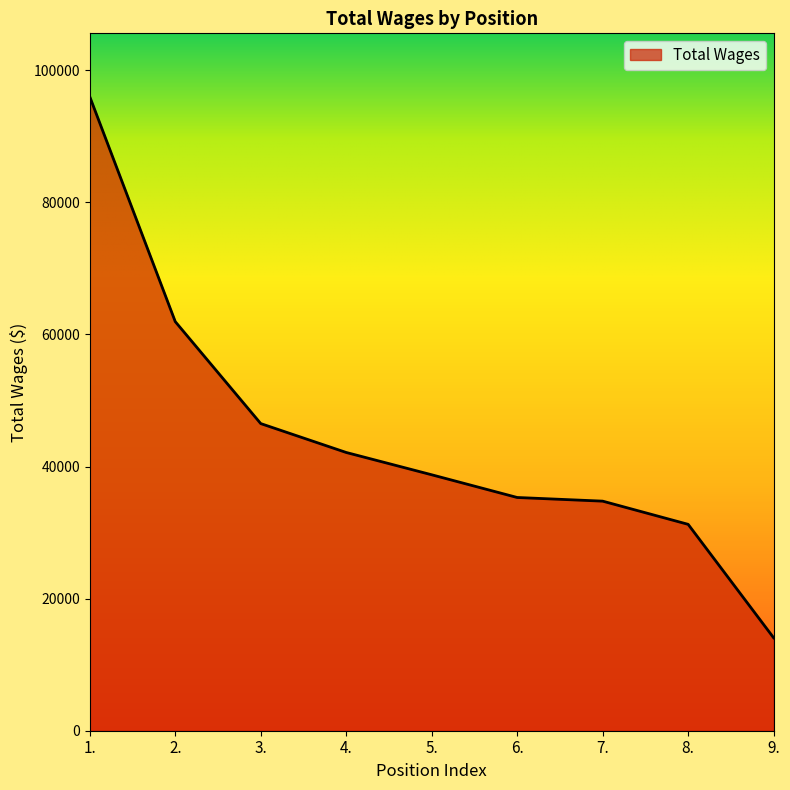

Which has a higher value, 5. or 9.?

5.